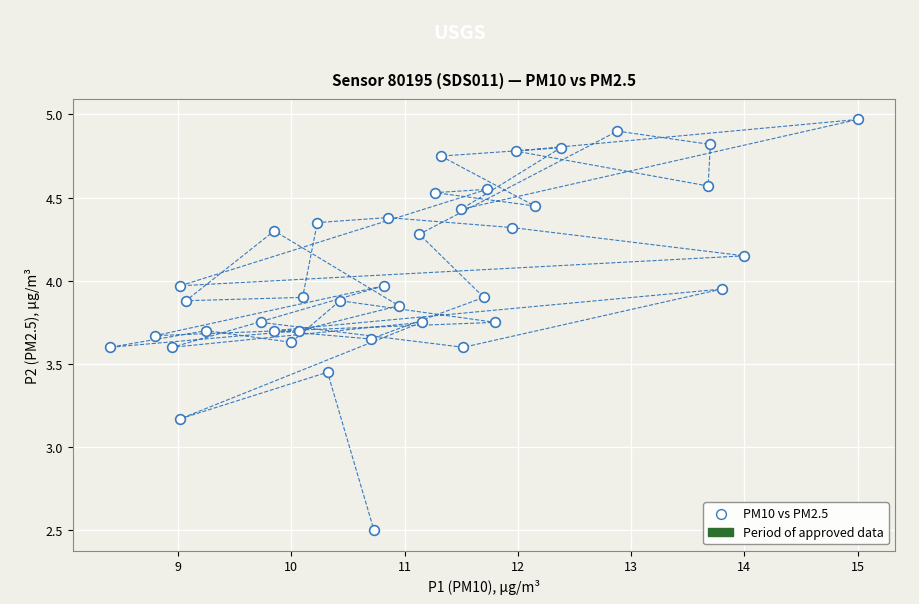

What is the range of X values (max minus min)?

6.6